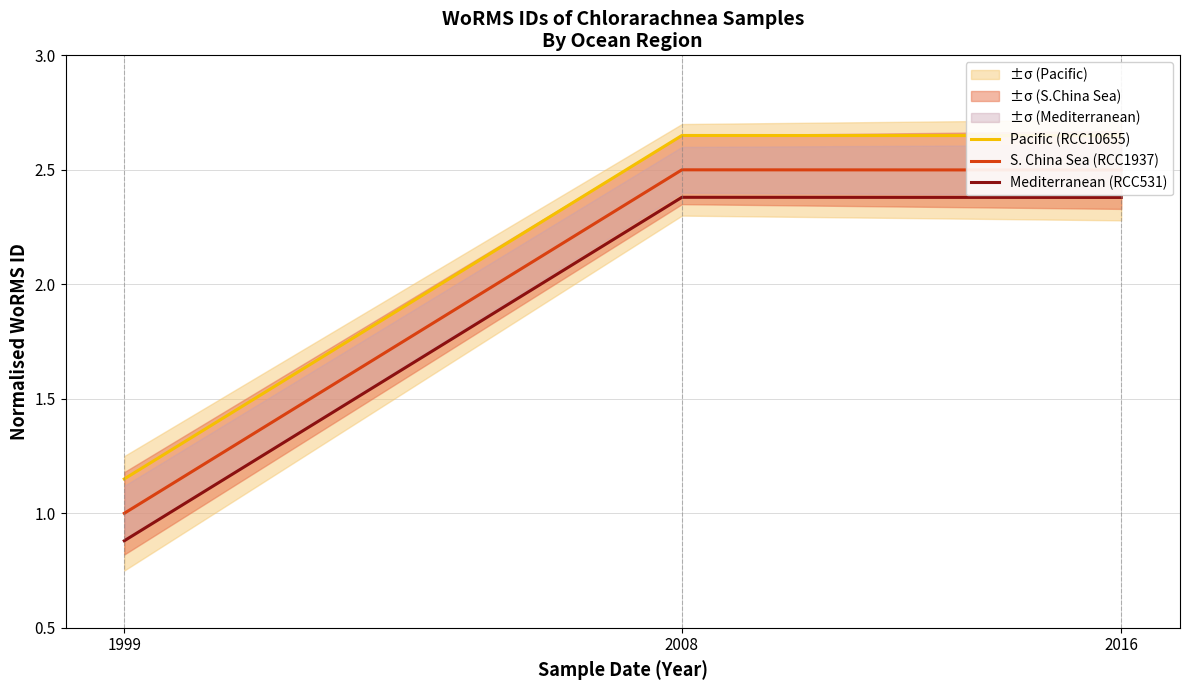

What is the value of the Mediterranean (RCC531) point at the 2nd from the left?

2.4